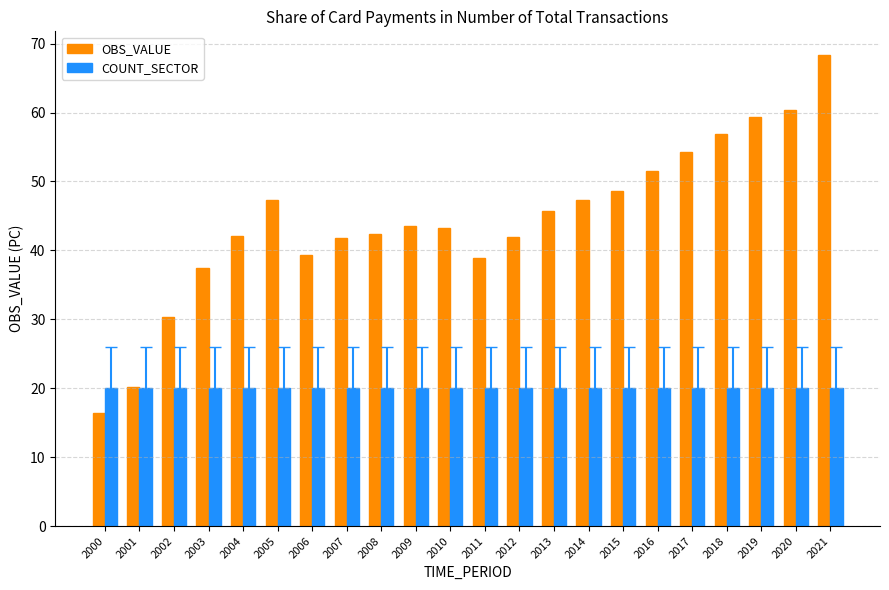

What is the minimum value shown in the chart?

16.4